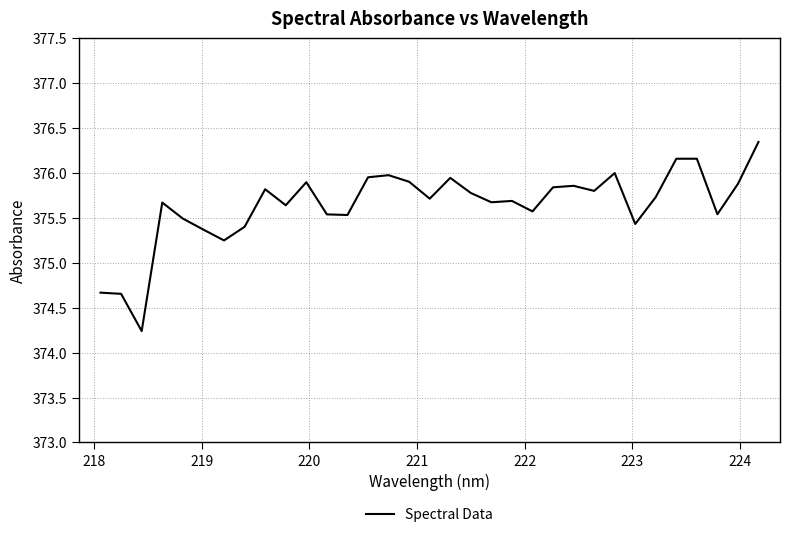

What is the minimum value shown in the chart?

374.2